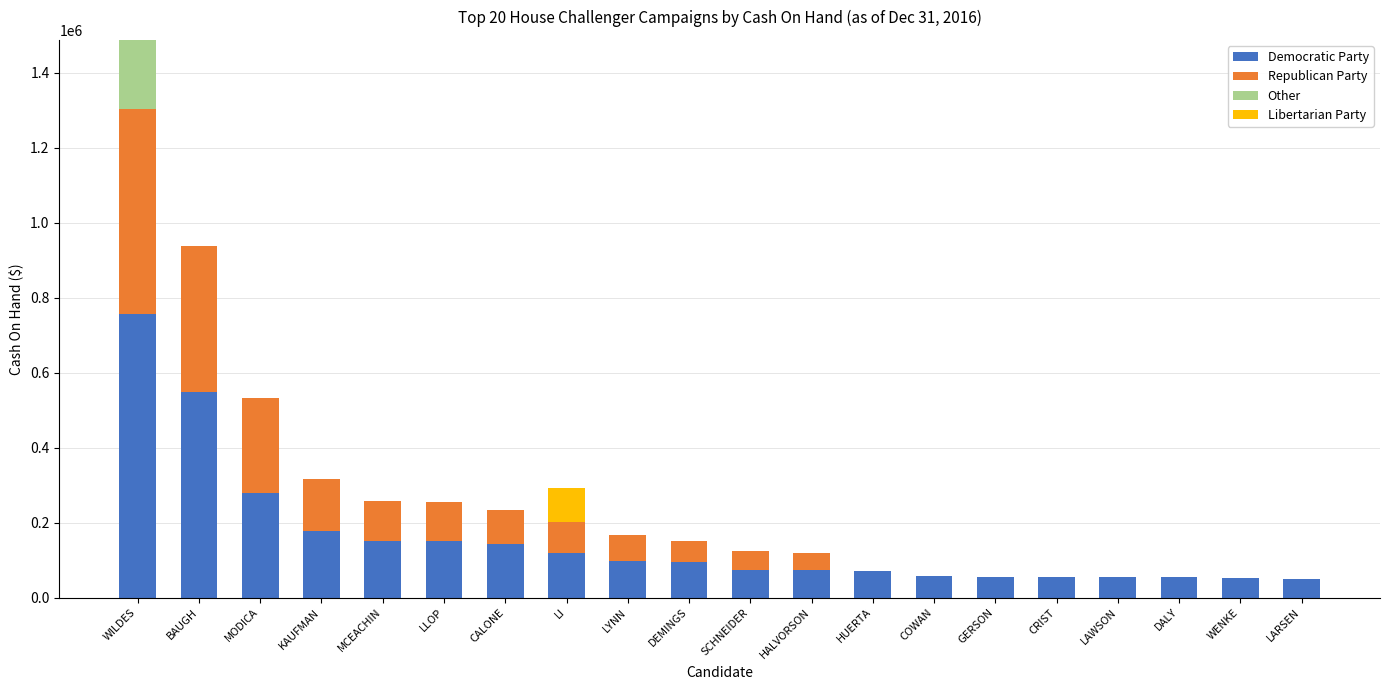

What is the total value across all series at LLOP?

254451.3